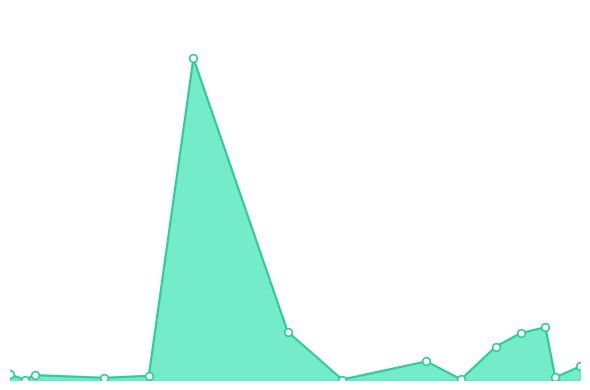

Does the chart have visible grid lines?

No